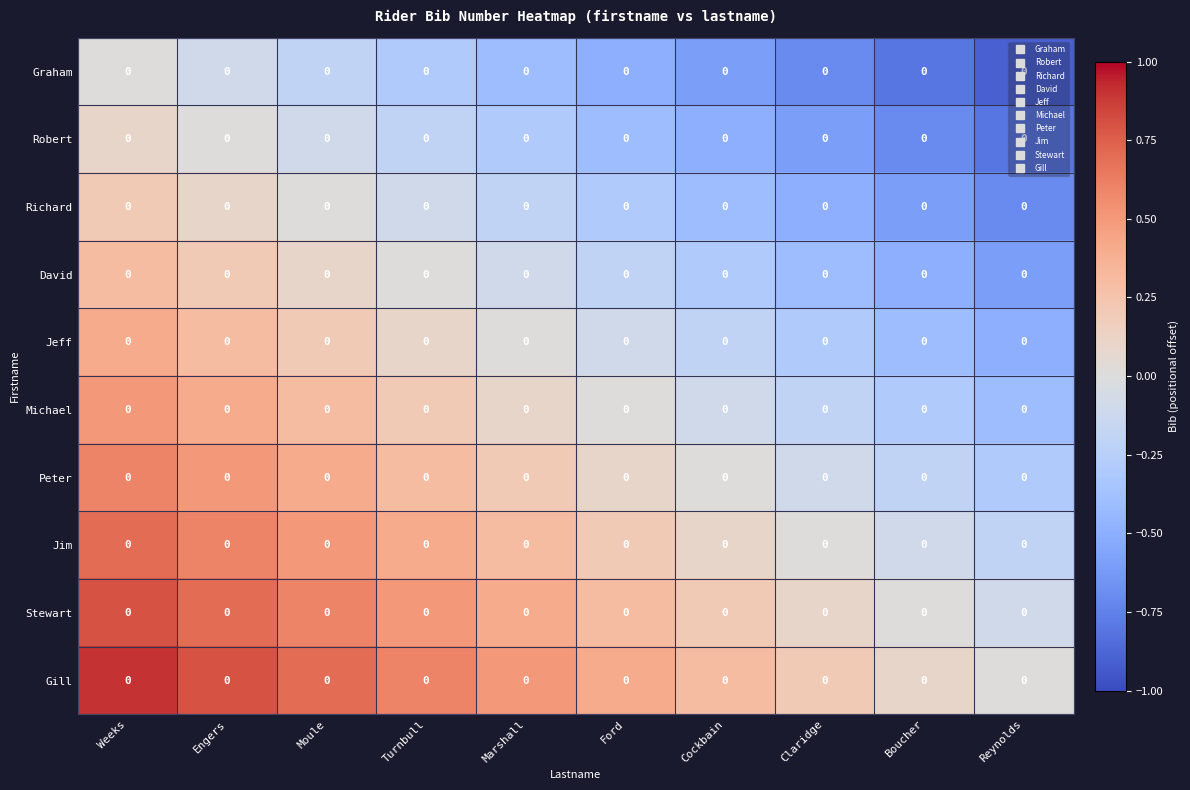

What is the approximate value of Peter at Ford?

0.1